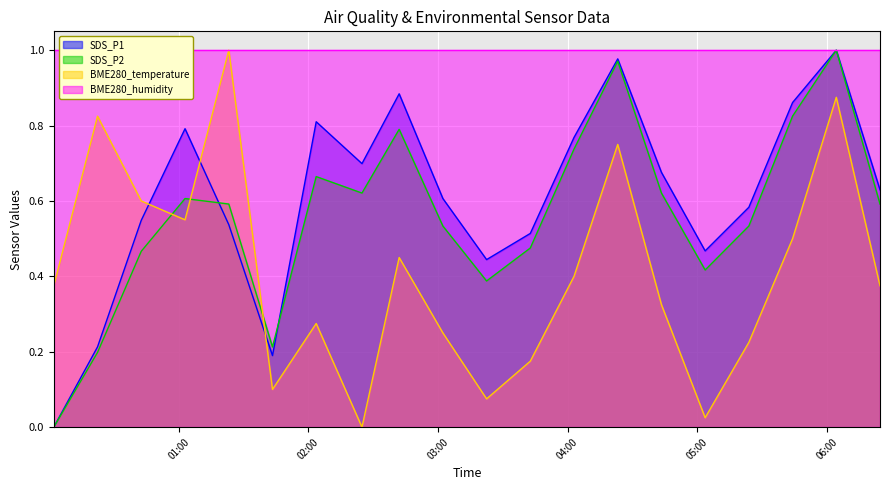

What is the sum of all SDS_P1 values?

12.2